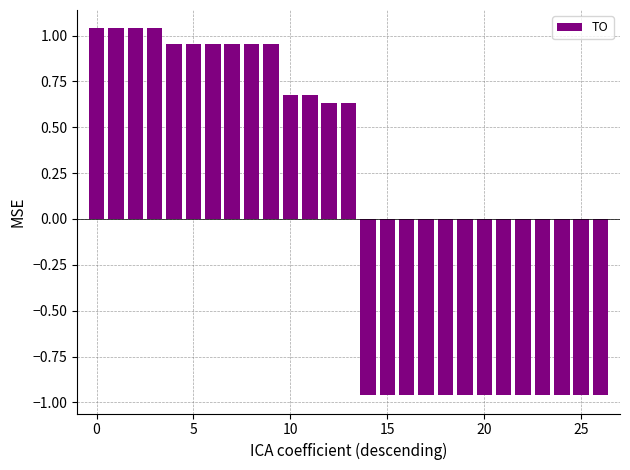

What is the difference between the maximum and minimum values?

2.0